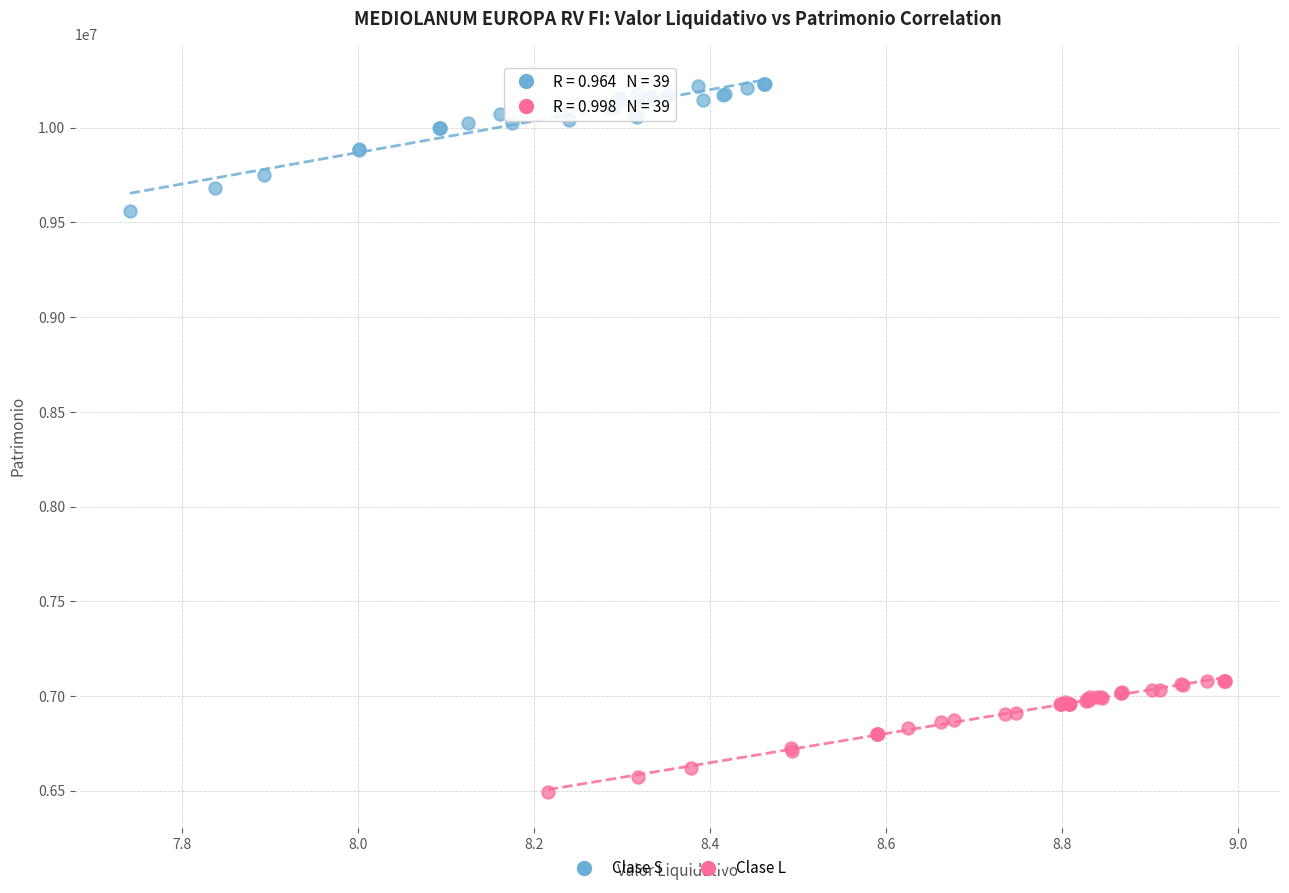

Which series reaches the minimum Y coordinate?

Clase L